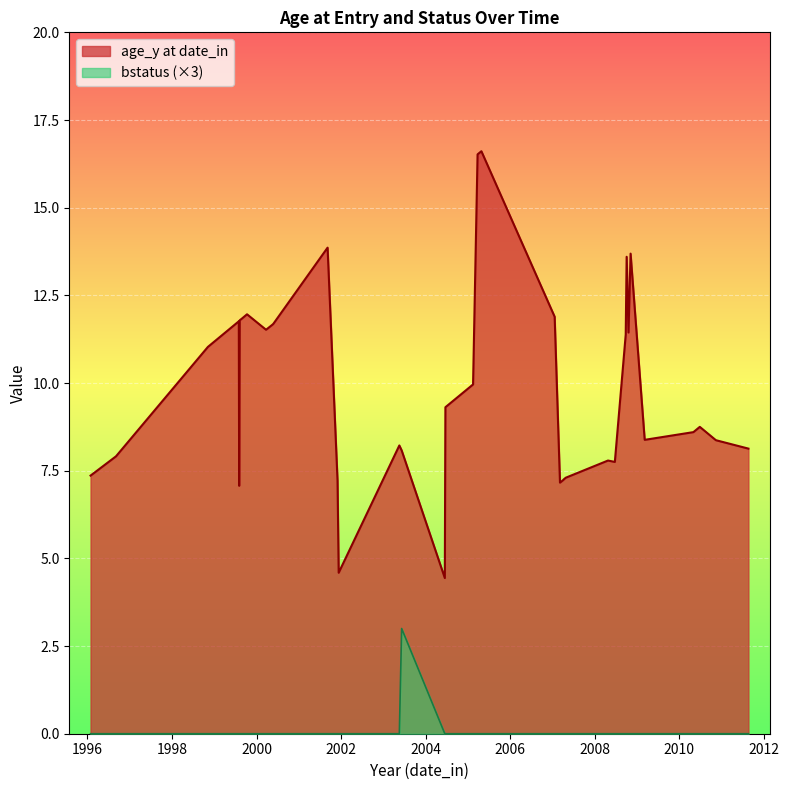

What is the label of the 38th point from the right?

1999